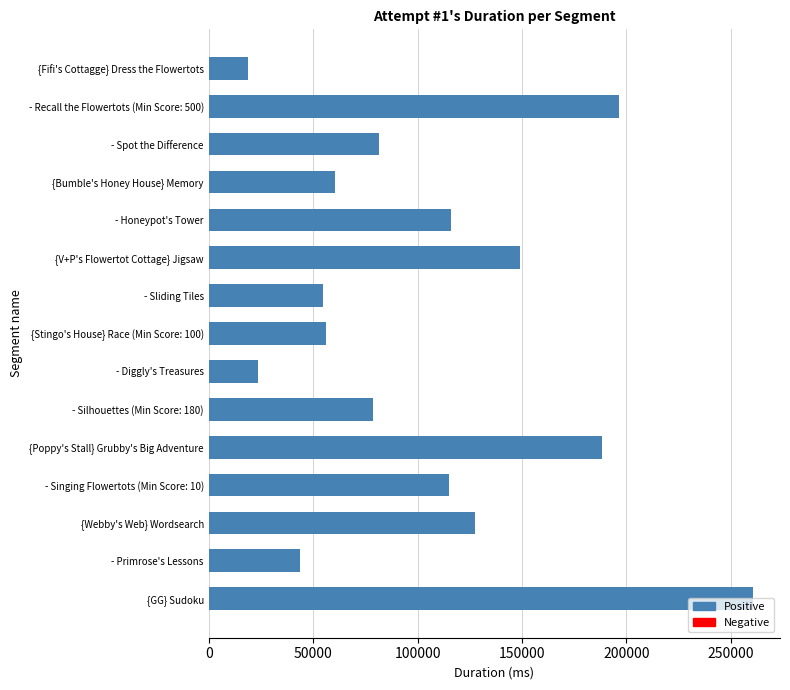

Which label corresponds to the largest value in the chart?

{GG} Sudoku